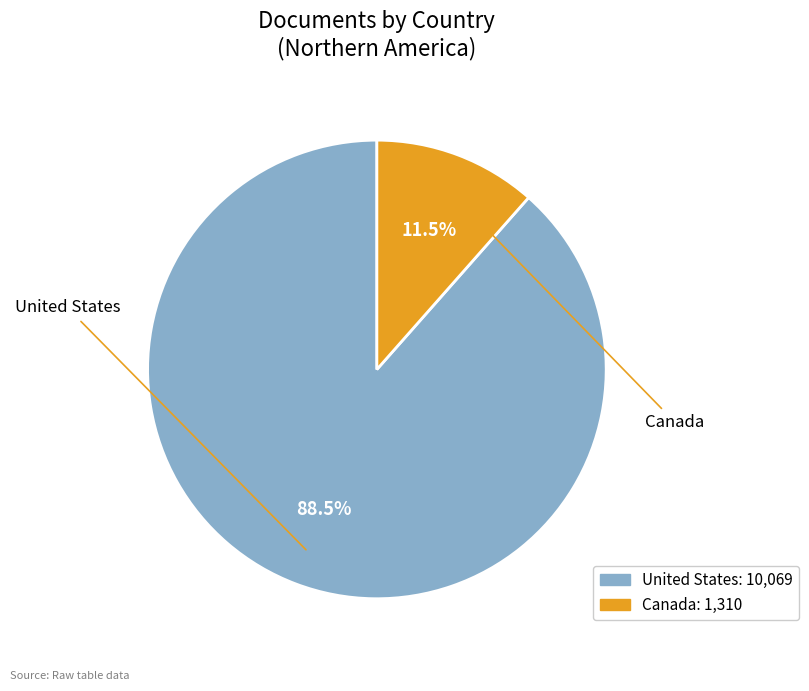

Rank the categories by value from highest to lowest.

United States, Canada